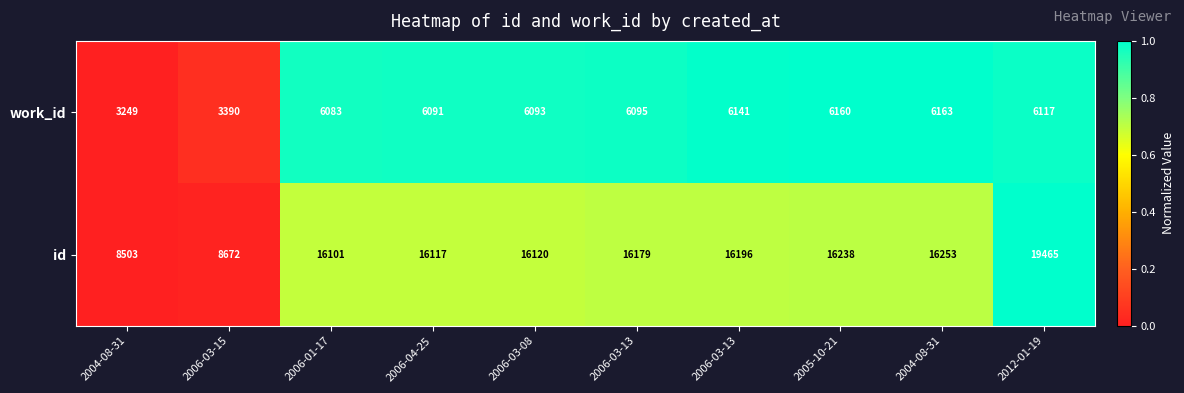

Which has a higher value, 2006-03-13 or 2012-01-19?

2012-01-19